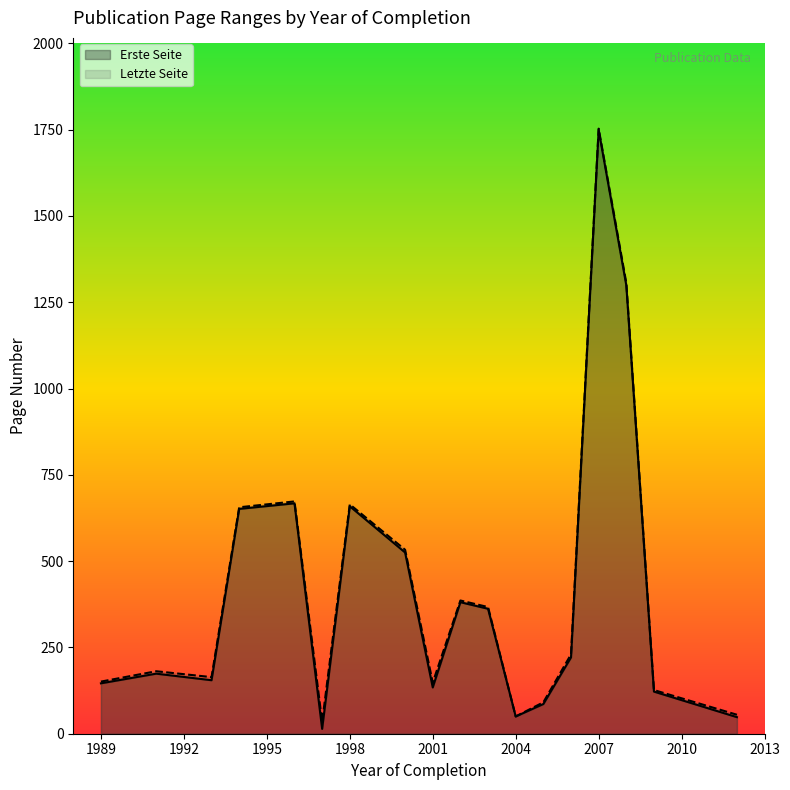

True or false: Letzte Seite and Erste Seite intersect in this chart.

False